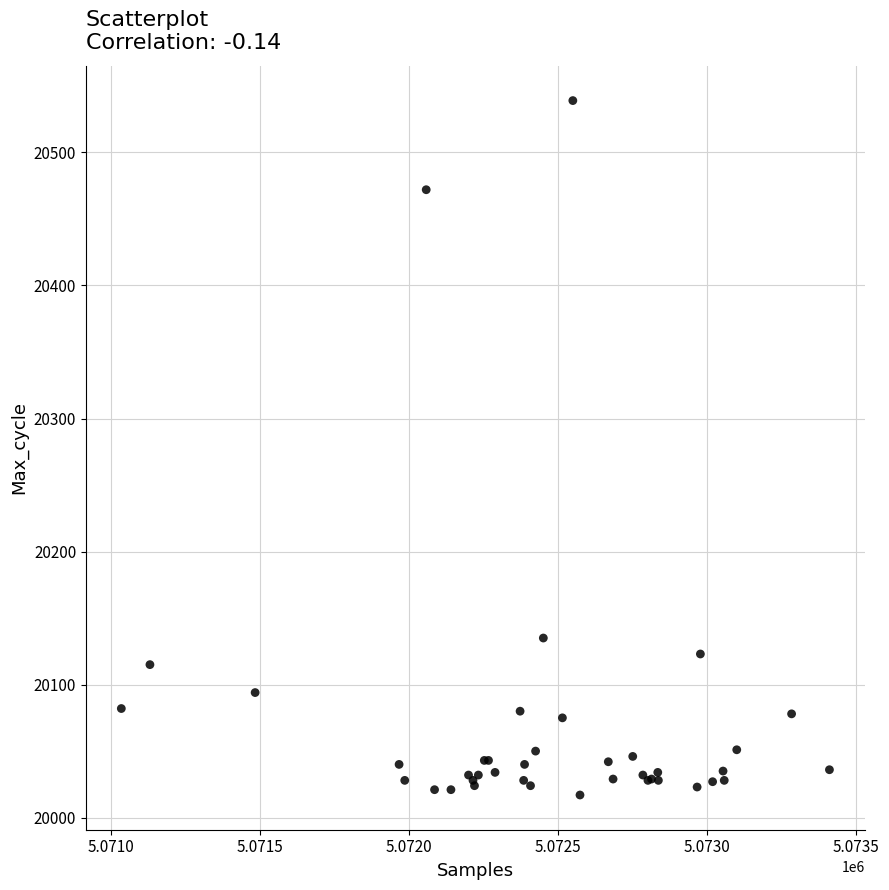

What Y value in the scatter plot is closest to 20278?

20135